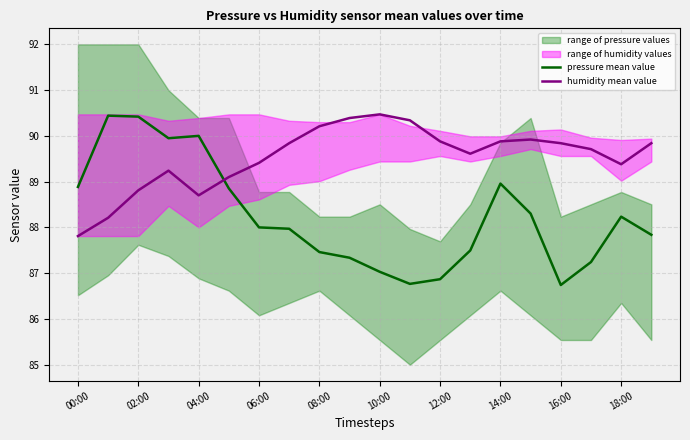

How many data points in humidity mean value are less than 89?

4